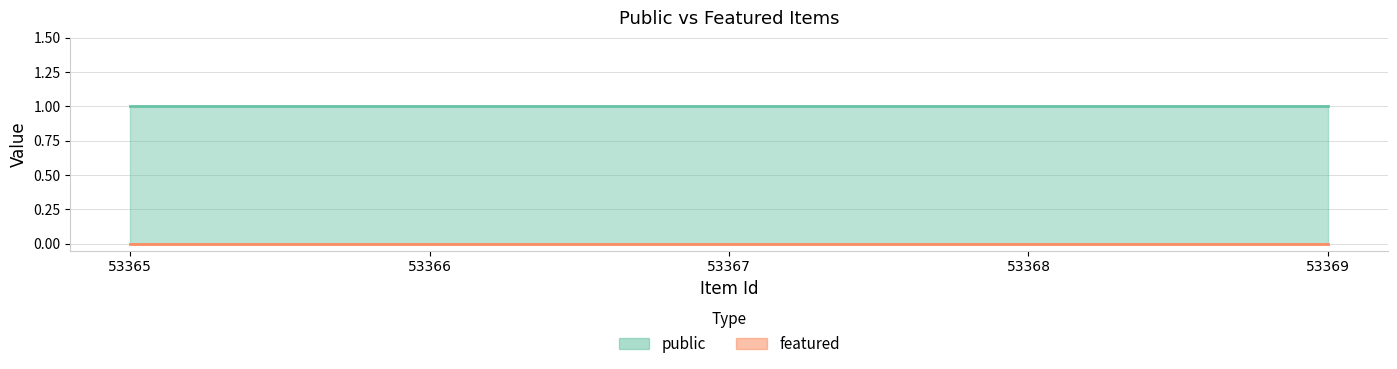

Which label corresponds to the smallest value in the chart?

53365